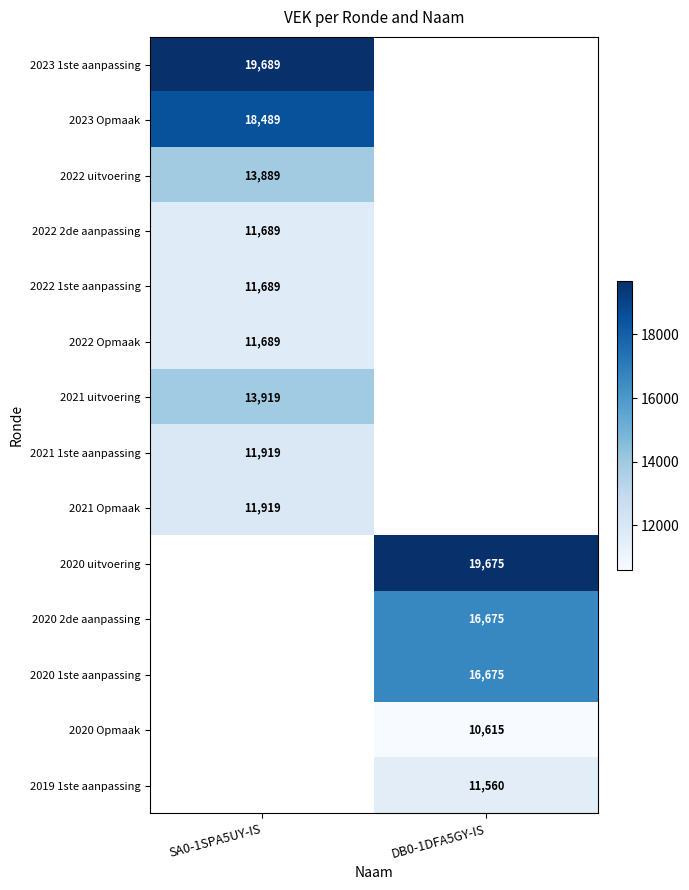

The 2022 Opmaak series shows 11689 at SA0-1SPA5UY-IS. True or false?

True